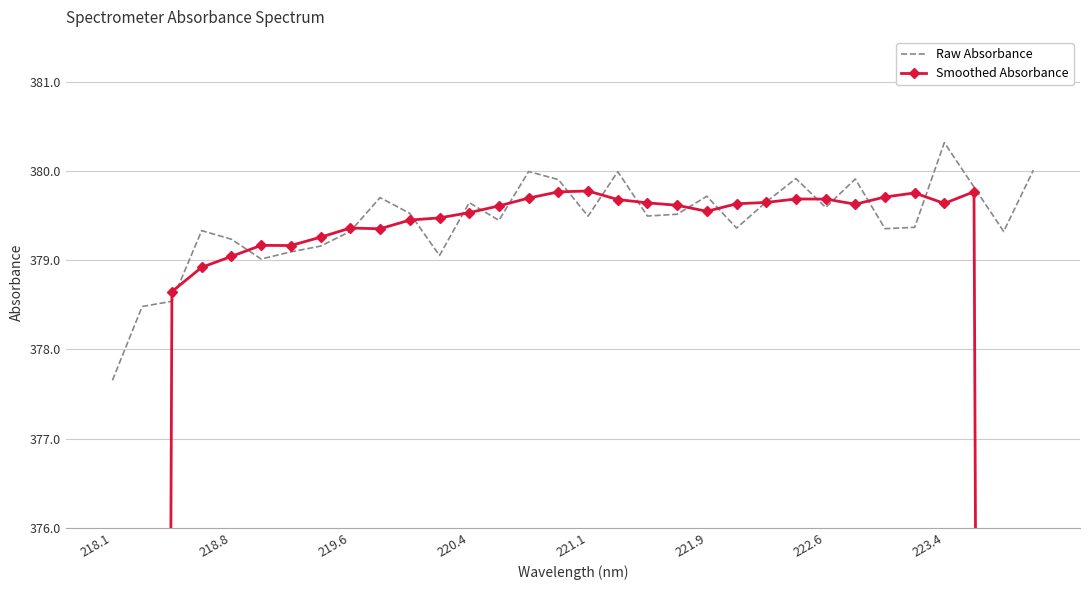

At which label does Raw Absorbance reach its minimum?

218.1